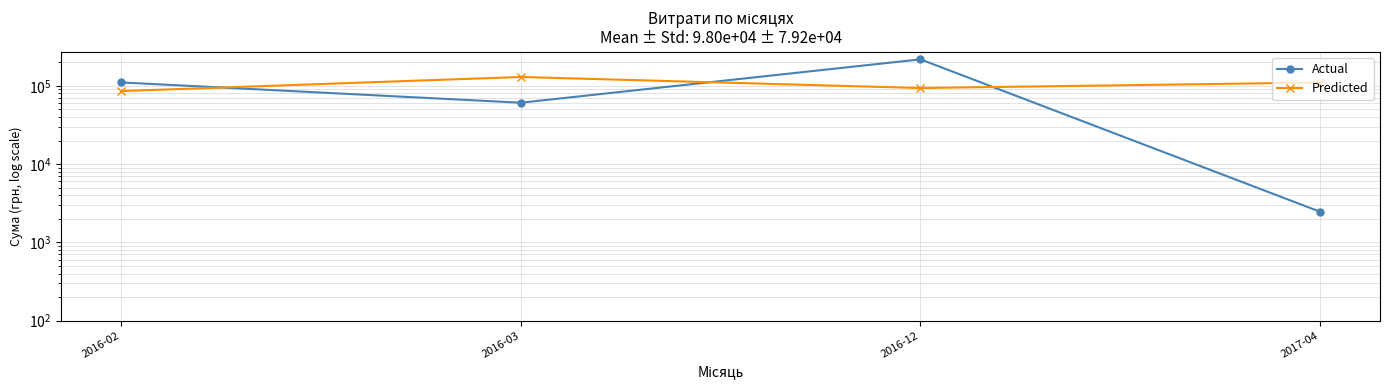

What is the greatest value displayed?

218038.0